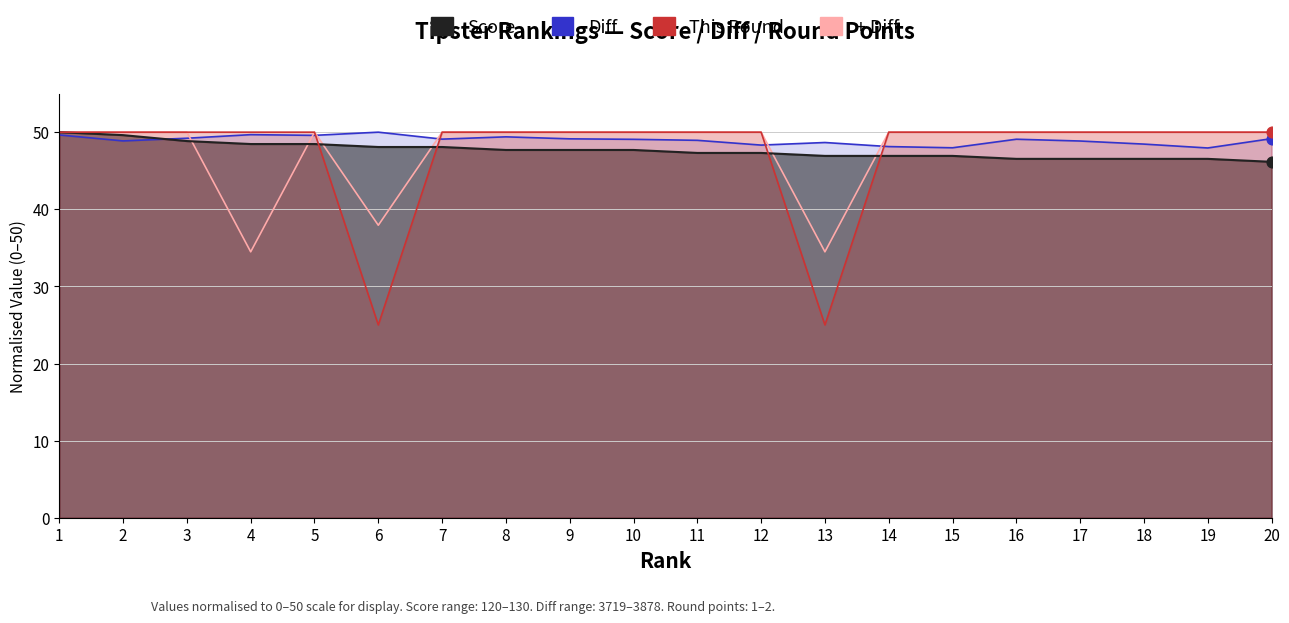

Is the value of Score at 4 greater than the value of Diff at 5?

No